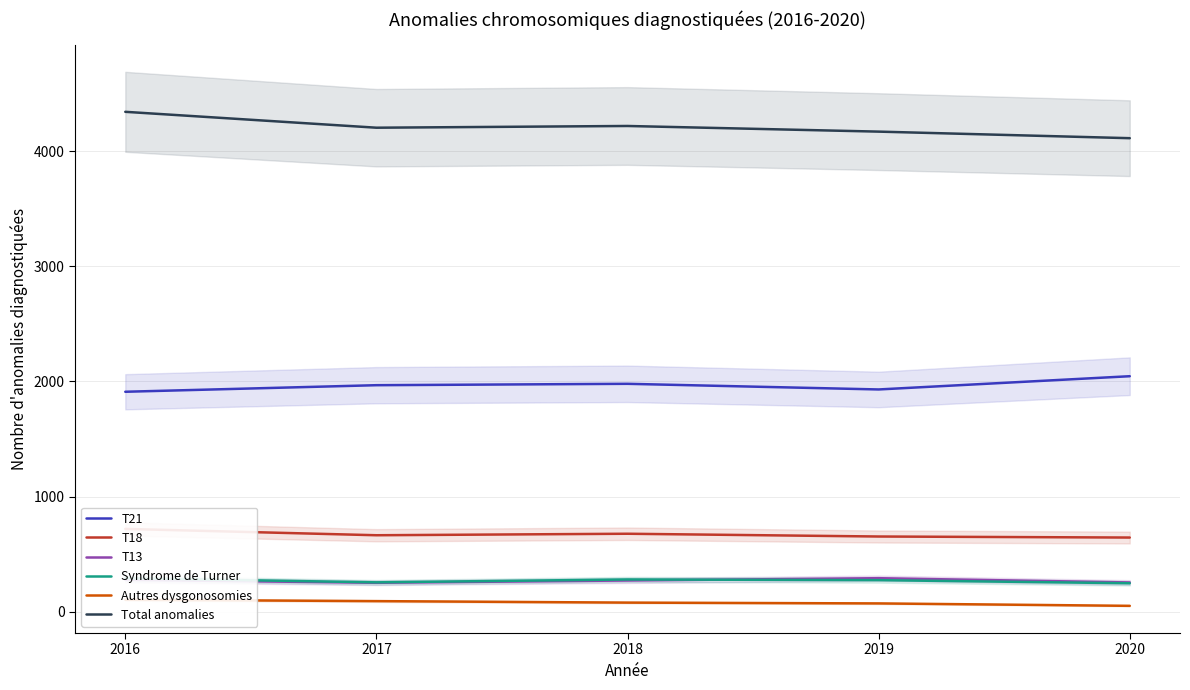

What is the approximate value of Syndrome de Turner at 2017, to the nearest 5?

255